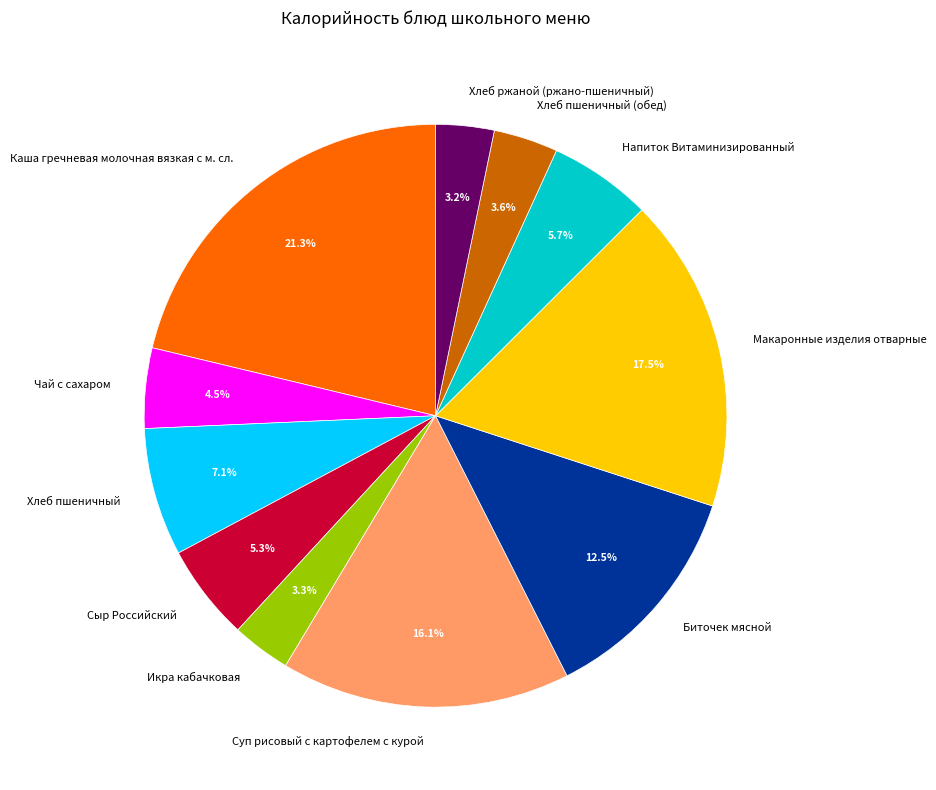

To the nearest percent, what is the difference between the Биточек мясной and Хлеб пшеничный (обед) slice percentages?

9%